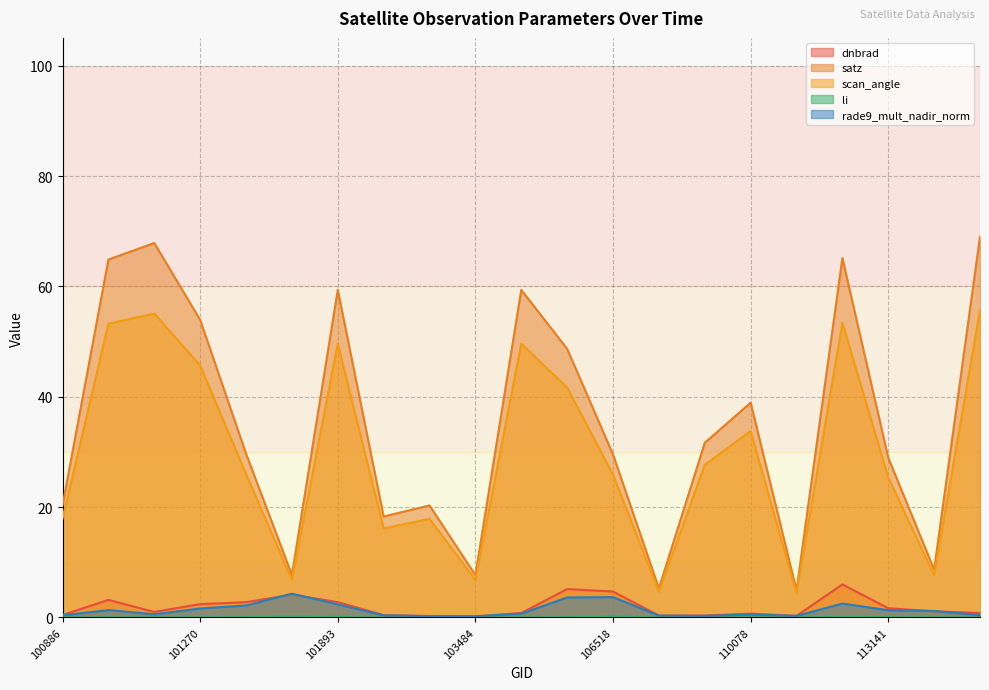

What are all the series names shown in the legend?

dnbrad, satz, scan_angle, li, rade9_mult_nadir_norm